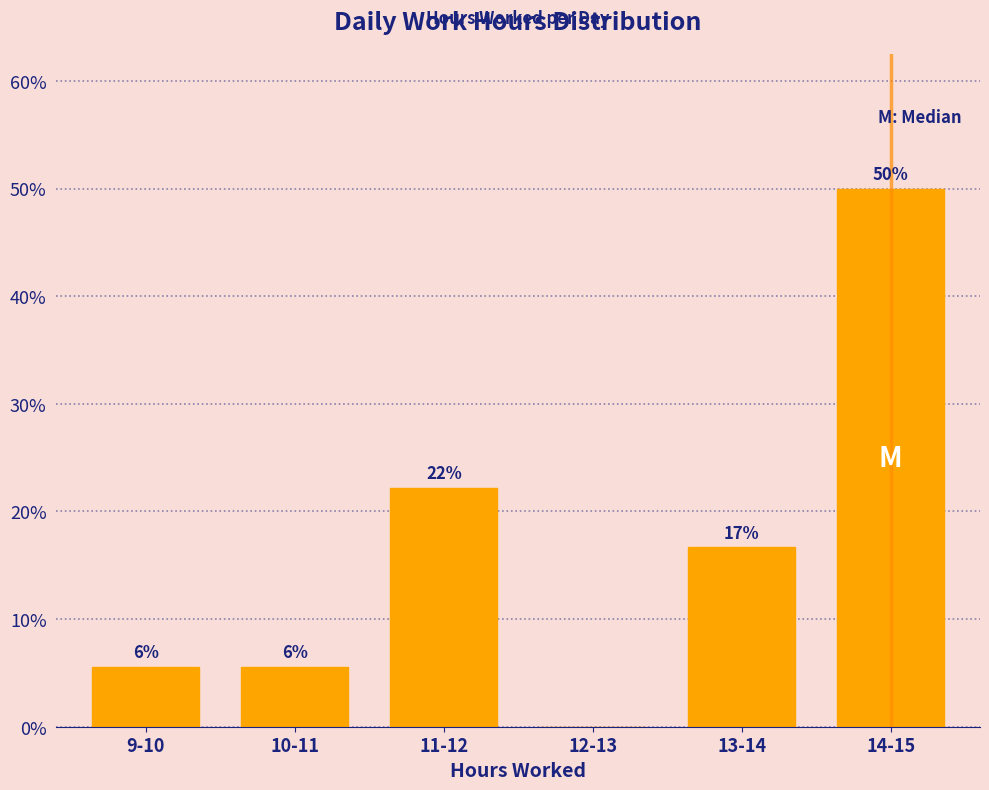

Are the bars horizontal?

No